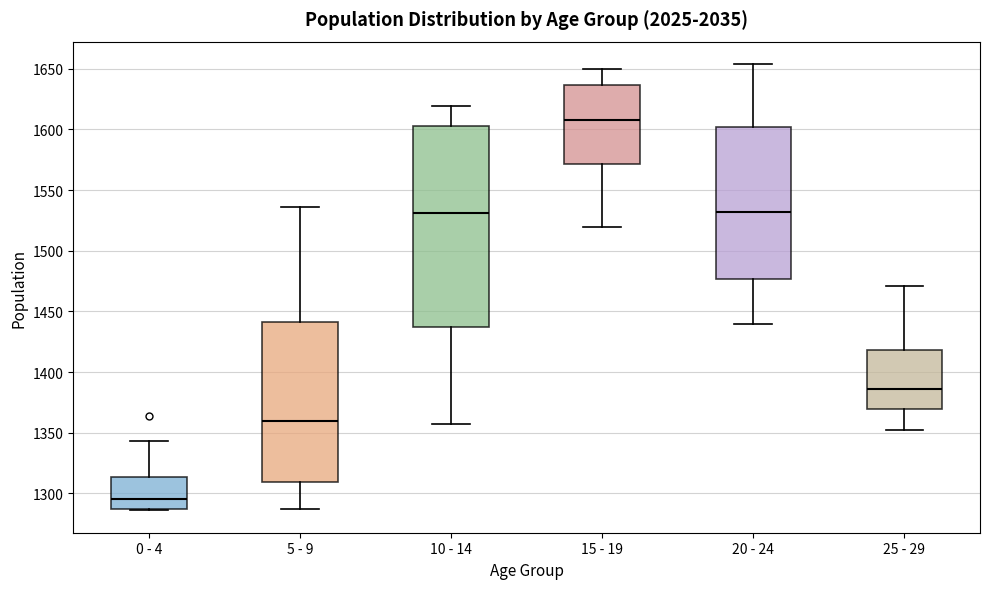

Which box is the tallest, from its lower edge to its upper edge?

10 - 14